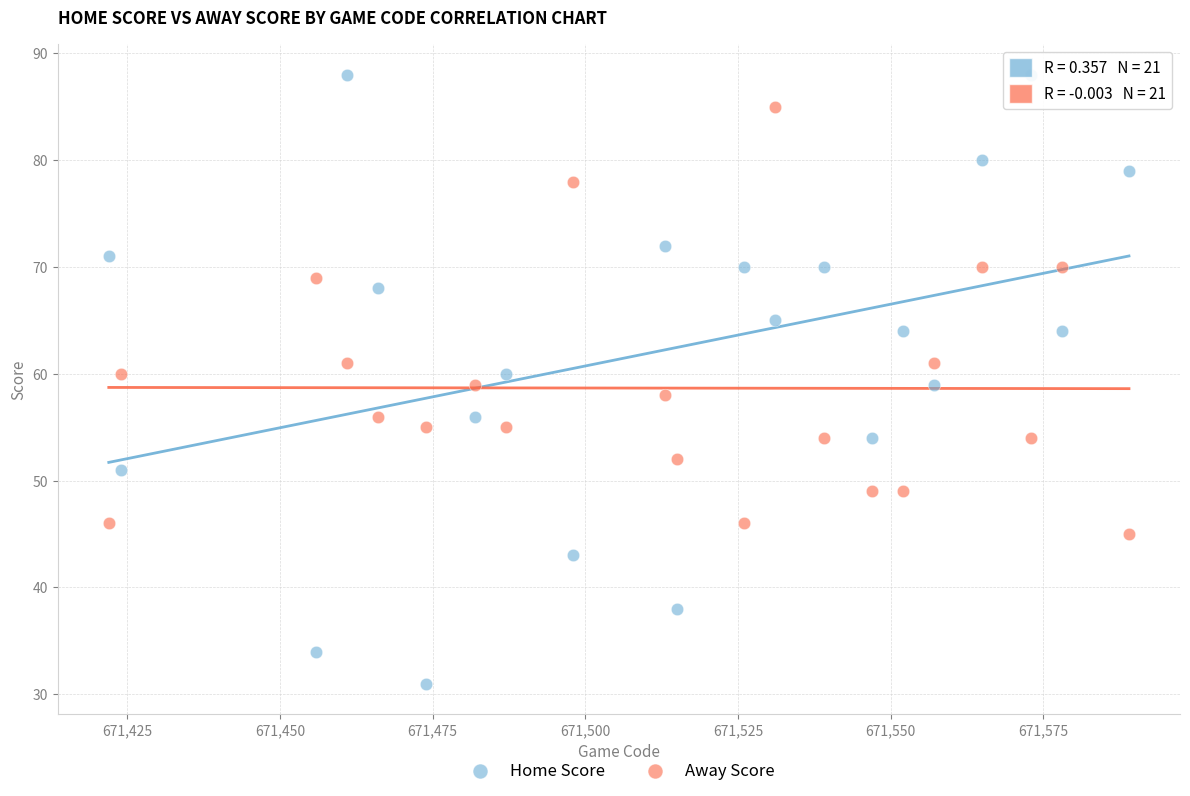

What are all the series names shown in the legend?

Home Score, Away Score